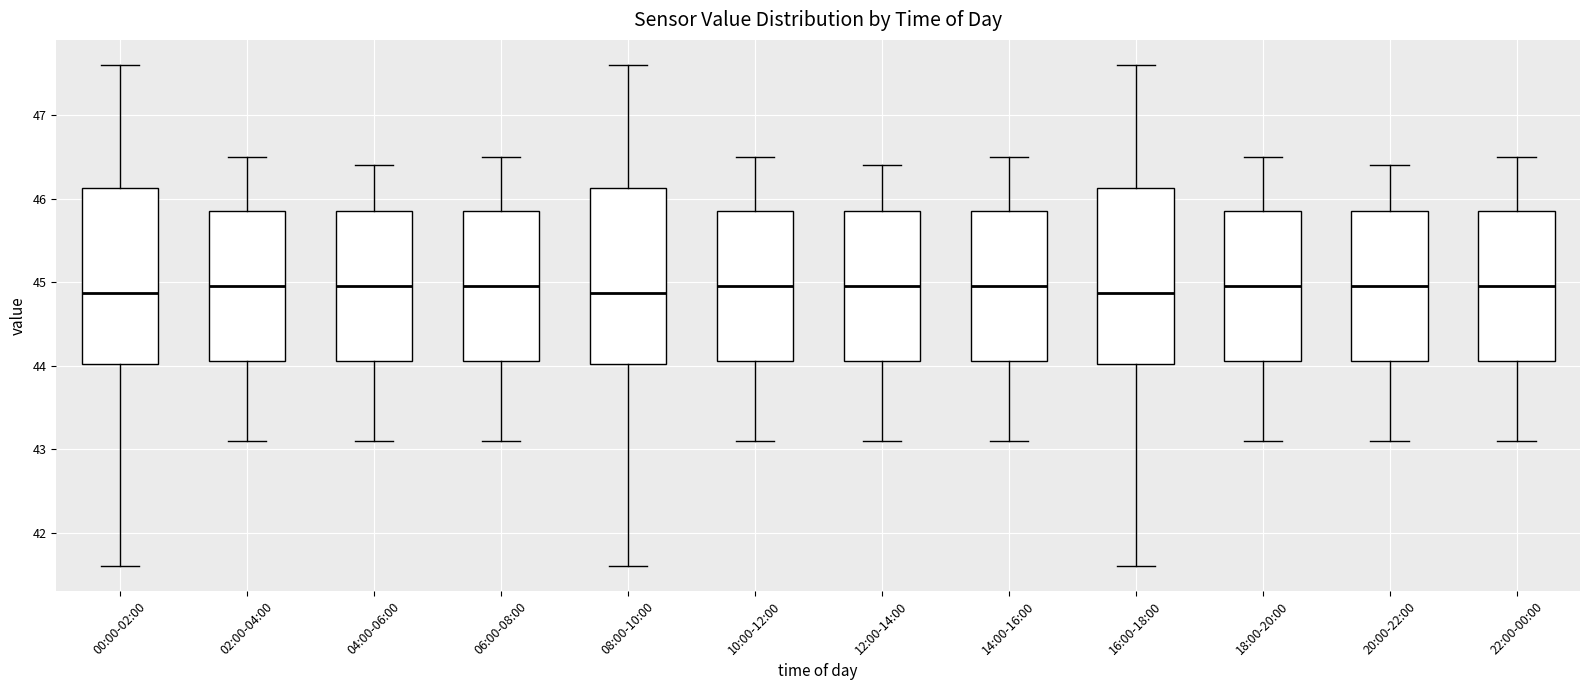

Reading left to right, transcribe this box plot: for each box, give where its median line is, the range the box spans, and where its two whiskers end, as read against the y-axis. The values are not printed on the chart, so give them approximately, as read against the axis.

00:00-02:00: median 44.9, box 44.0 to 46.1, whiskers 41.6 to 47.6
02:00-04:00: median 45.0, box 44.1 to 45.9, whiskers 43.1 to 46.5
04:00-06:00: median 45.0, box 44.1 to 45.9, whiskers 43.1 to 46.4
06:00-08:00: median 45.0, box 44.1 to 45.9, whiskers 43.1 to 46.5
08:00-10:00: median 44.9, box 44.0 to 46.1, whiskers 41.6 to 47.6
10:00-12:00: median 45.0, box 44.1 to 45.9, whiskers 43.1 to 46.5
12:00-14:00: median 45.0, box 44.1 to 45.9, whiskers 43.1 to 46.4
14:00-16:00: median 45.0, box 44.1 to 45.9, whiskers 43.1 to 46.5
16:00-18:00: median 44.9, box 44.0 to 46.1, whiskers 41.6 to 47.6
18:00-20:00: median 45.0, box 44.1 to 45.9, whiskers 43.1 to 46.5
20:00-22:00: median 45.0, box 44.1 to 45.9, whiskers 43.1 to 46.4
22:00-00:00: median 45.0, box 44.1 to 45.9, whiskers 43.1 to 46.5